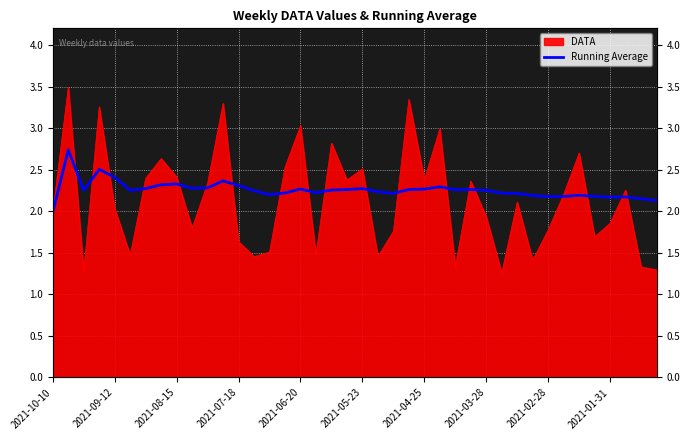

How many lines are shown in the chart?

1